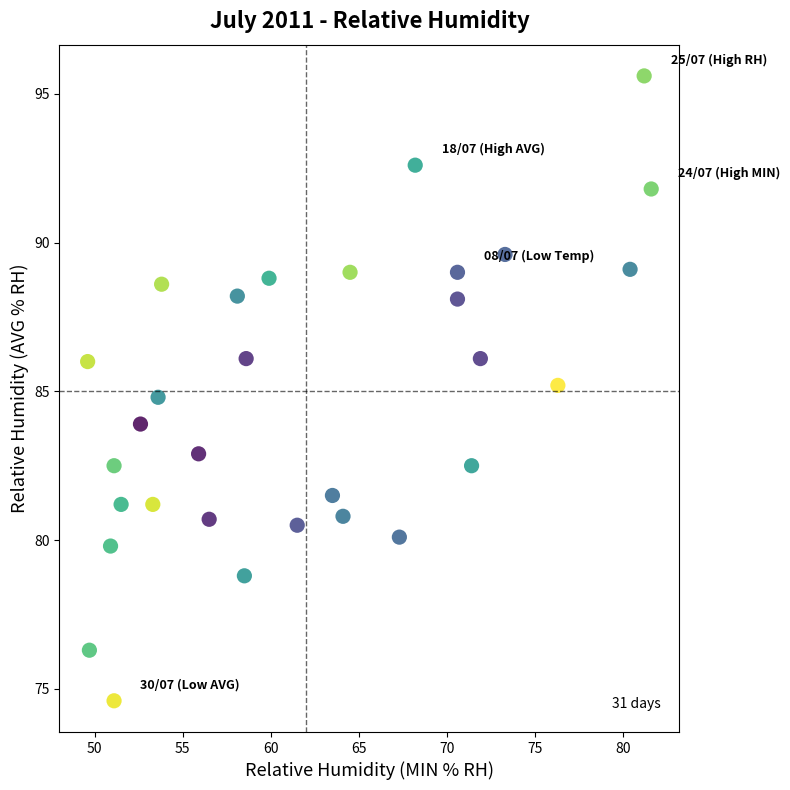

What is the range of X values (max minus min)?

32.0